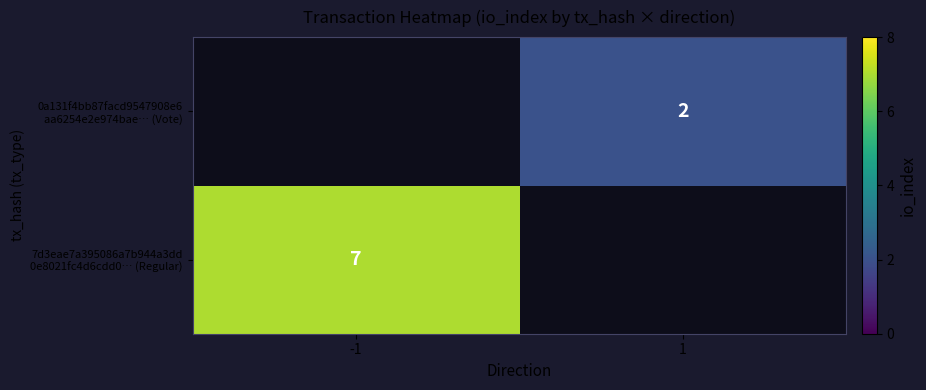

List the series in order of their peak value, lowest first.

7d3eae7a395086a7b944a3dd 0e8021fc4d6cdd0… (Regular), 0a131f4bb87facd9547908e6 aa6254e2e974bae… (Vote)